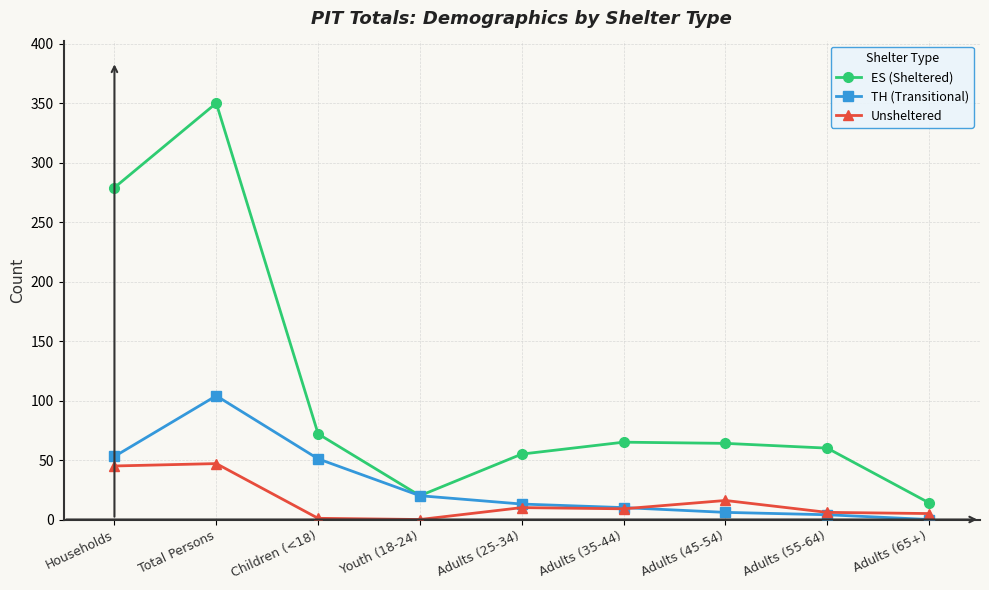

Is it true that ES (Sheltered) equals 37 at Adults (45-54)?

False